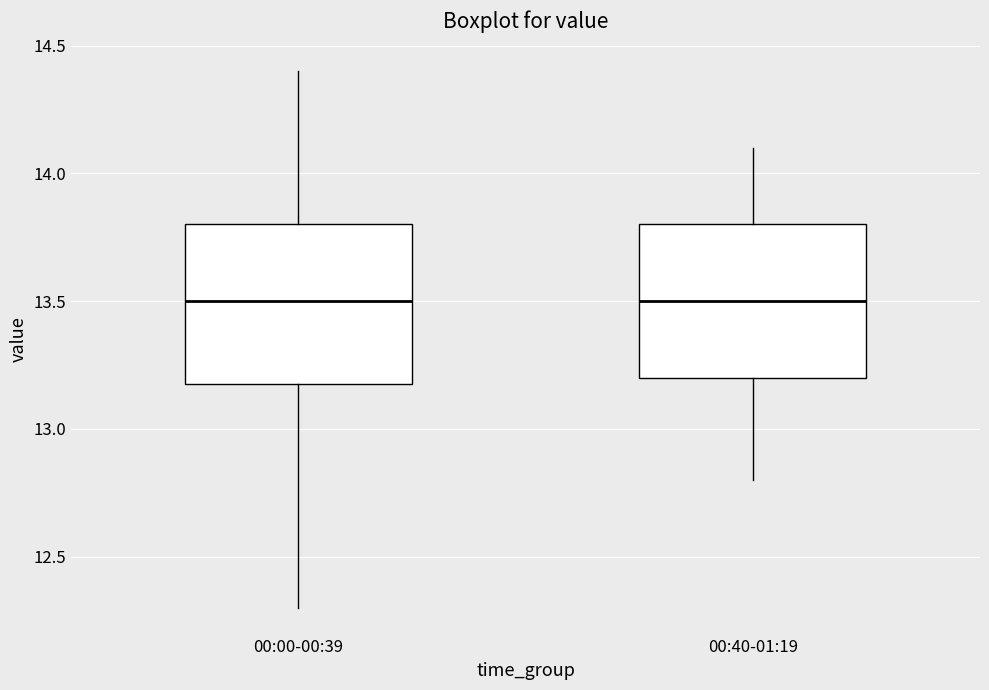

Reading left to right, read every box against the y-axis: the position of its median line, the range the box covers, and the ends of its whiskers. The values are not printed on the chart, so give them approximately, as read against the axis.

00:00-00:39: median 13.5, box 13.2 to 13.8, whiskers 12.3 to 14.4
00:40-01:19: median 13.5, box 13.2 to 13.8, whiskers 12.8 to 14.1